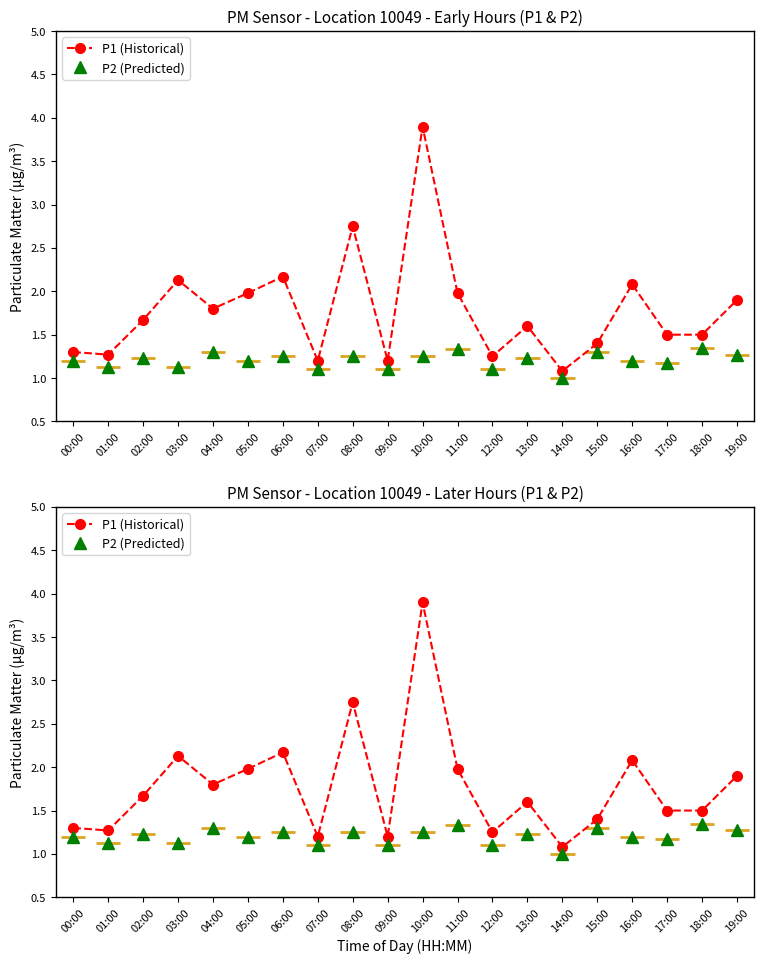

Which series has the largest range (max minus min)?

P1 (Historical)